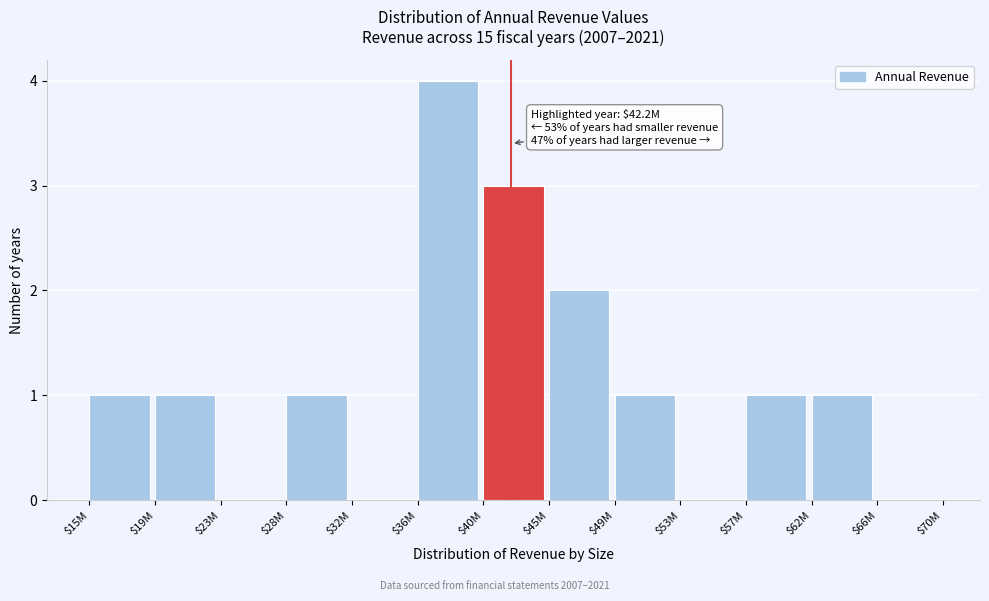

The chart shows a value of 6 at $36M. True or false?

False